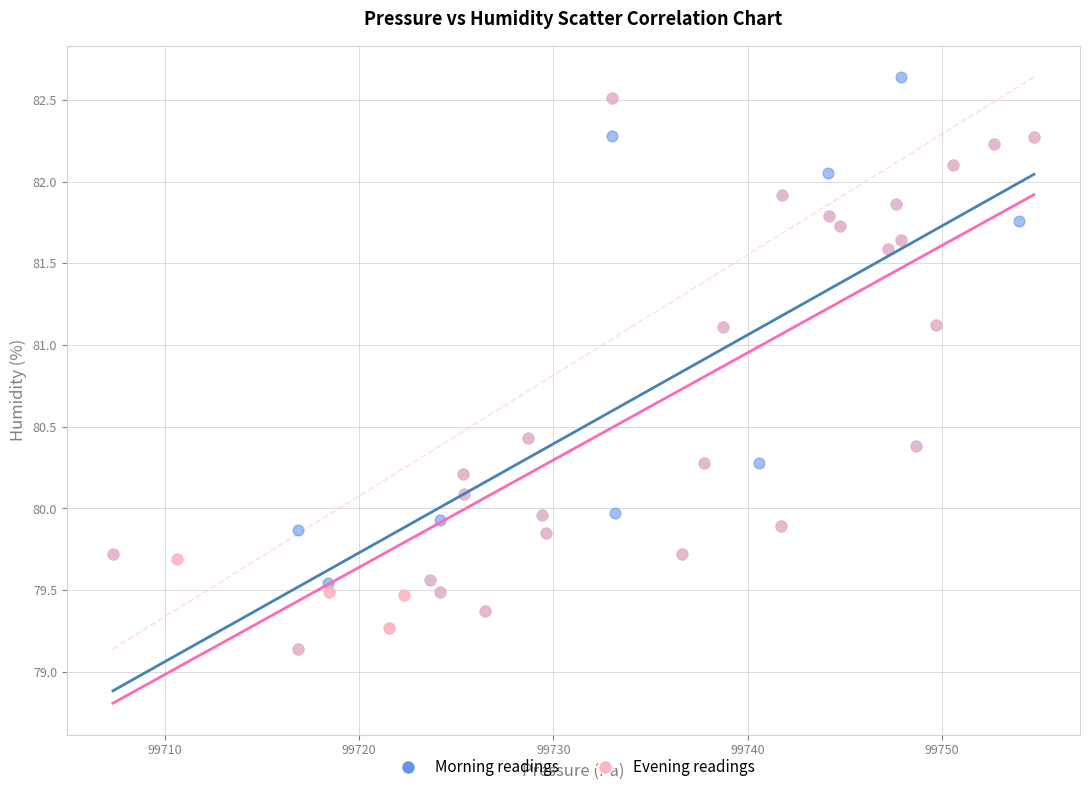

What are all the series names shown in the legend?

Morning readings, Evening readings